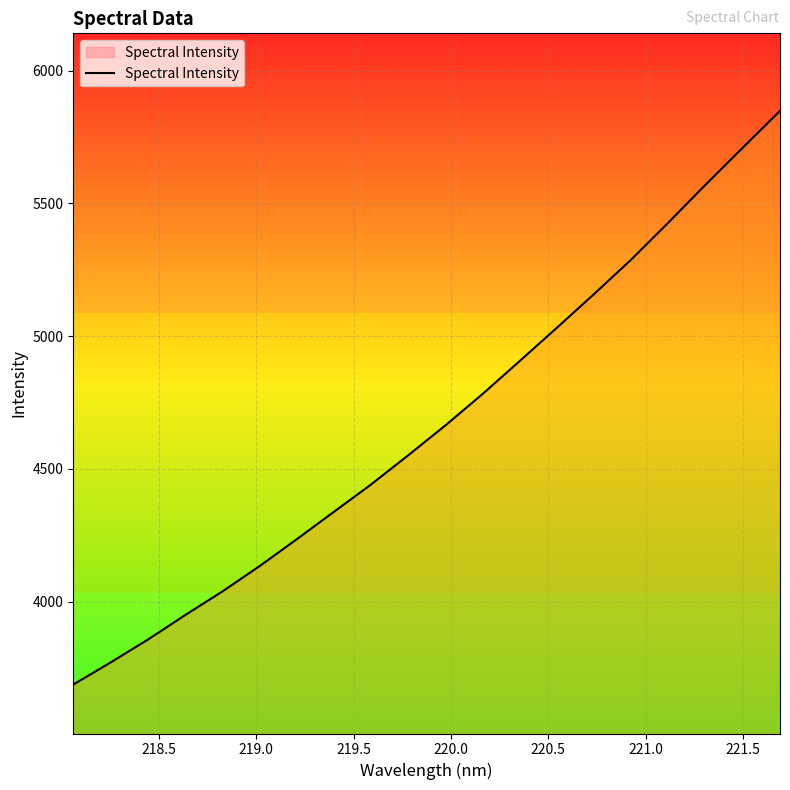

Reading right to left, extract all data points from this chart.

5848.3	5710.1	5570.8	5428.1	5288.6	5158.7	5031.8	4906.4	4781.9	4663.5	4550.8	4440.7	4337.5	4234.1	4132.7	4037.2	3948.3	3856.1	3770.0	3687.1